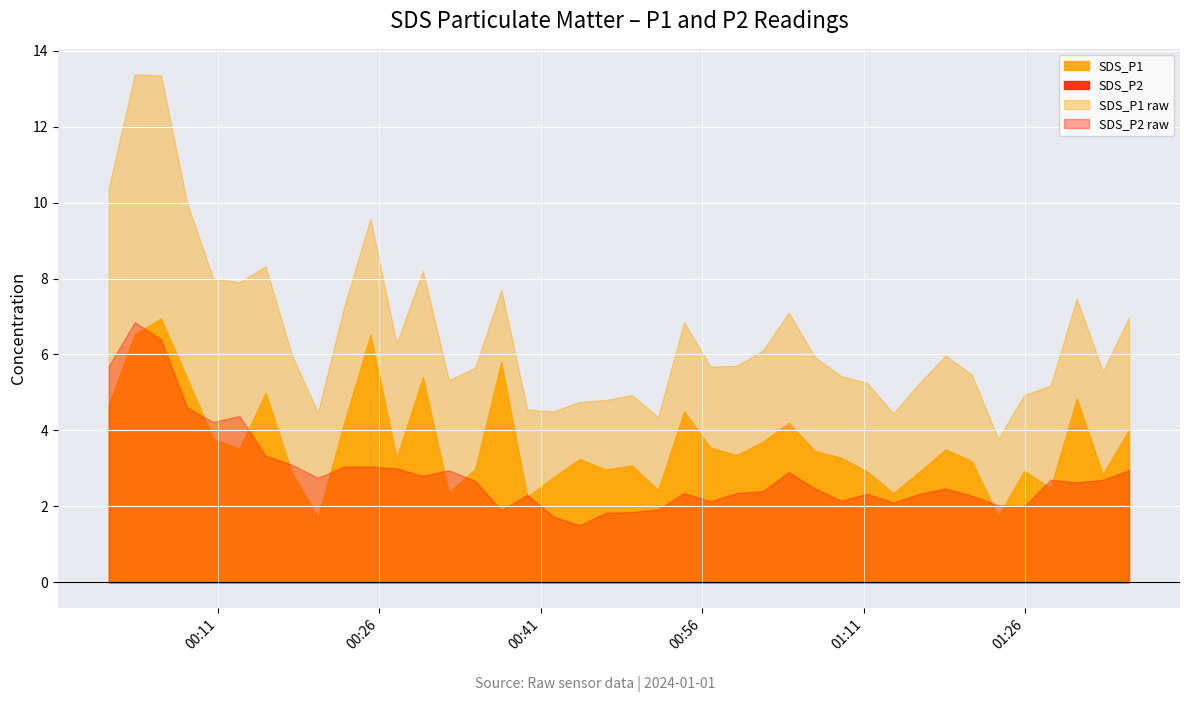

The value of SDS_P2 at 2024/01/01 01:35:39 is 1.7. True or false?

False